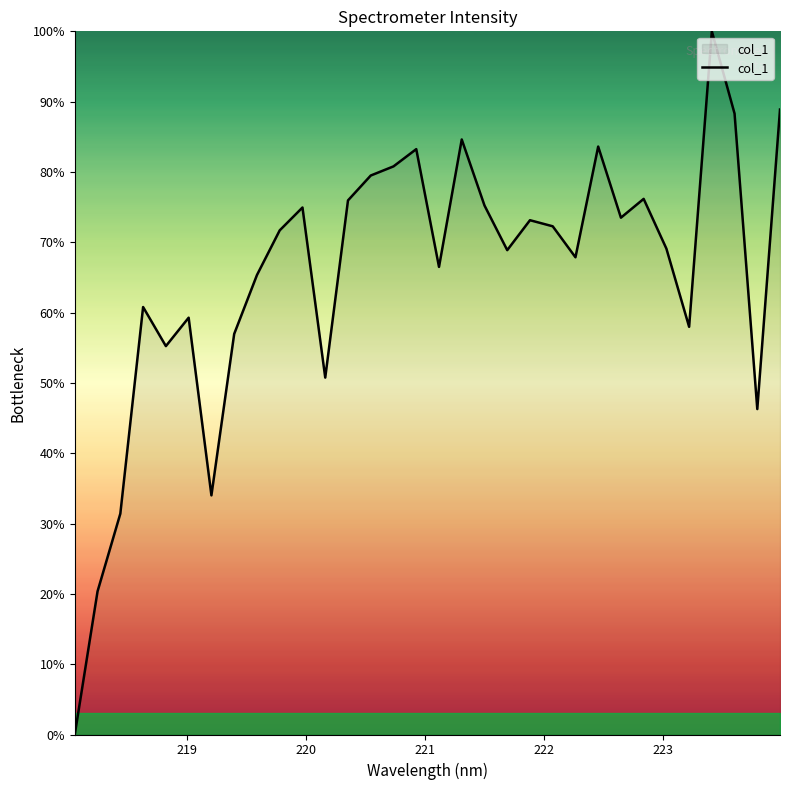

What is the difference between the maximum and minimum values?

100.0